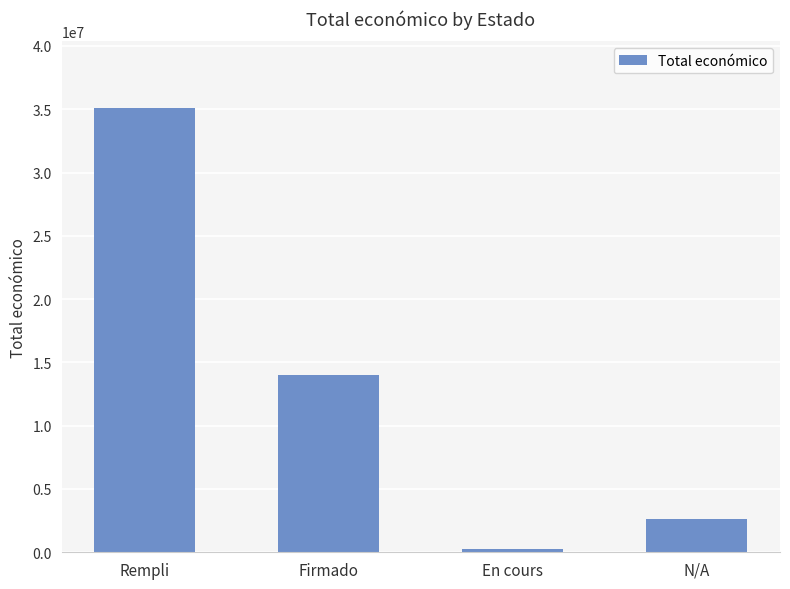

Rank the categories by value from lowest to highest.

En cours, N/A, Firmado, Rempli